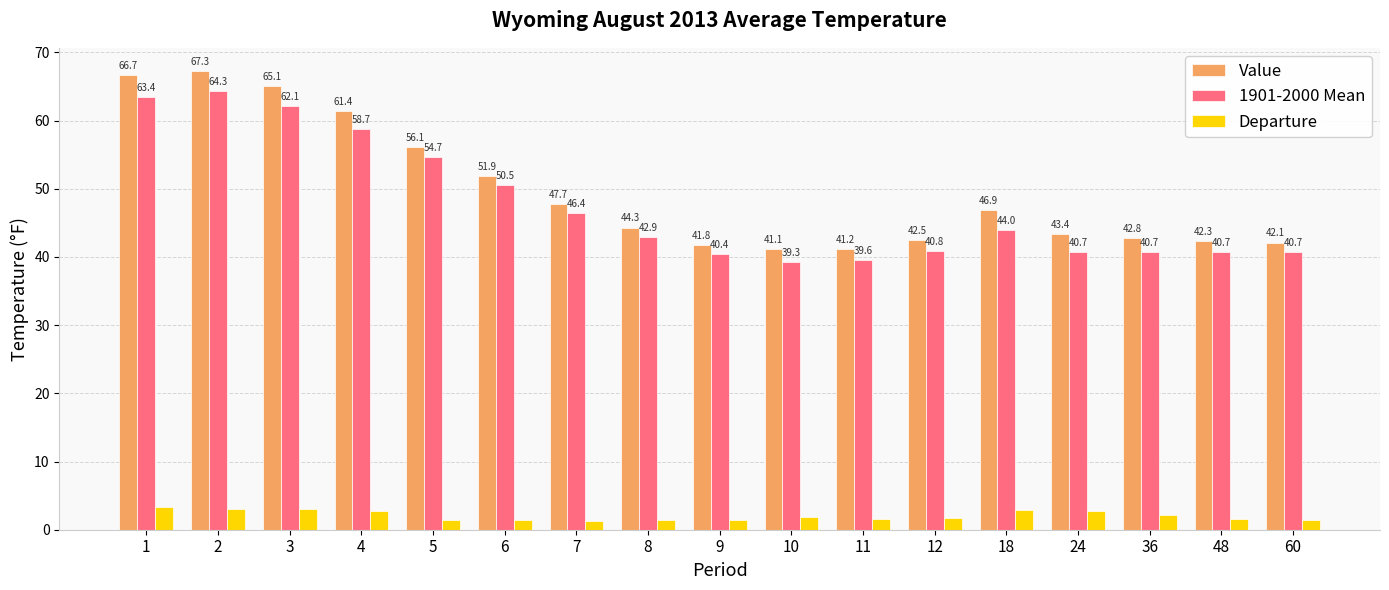

The Value series shows 71.6 at 60. True or false?

False